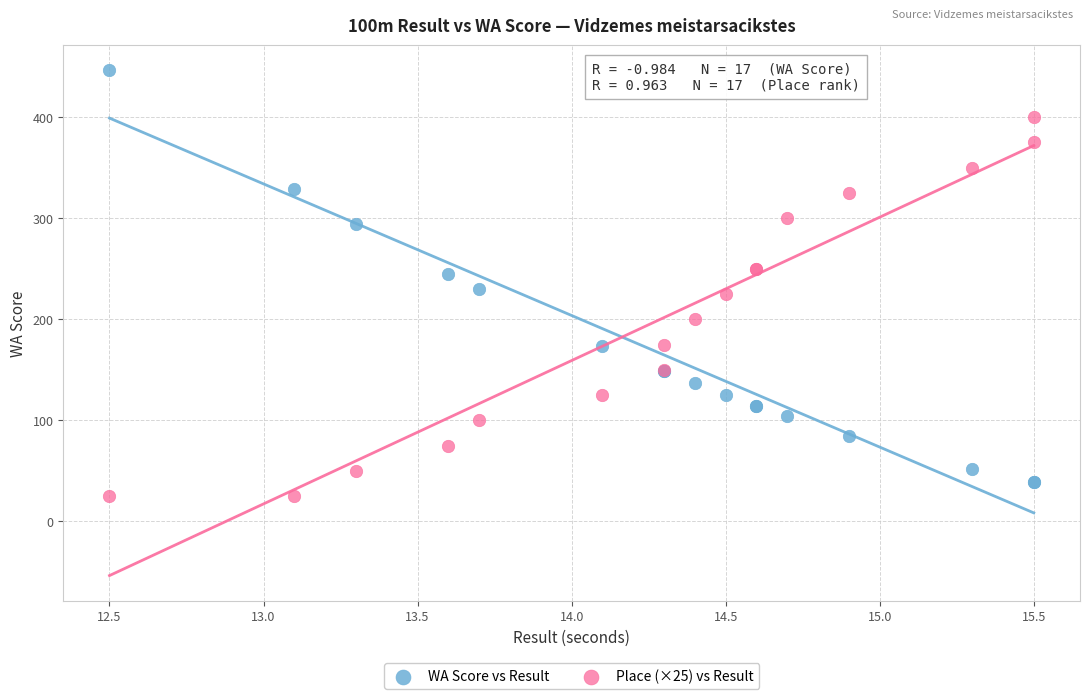

Which series contains the highest Y value?

WA Score vs Result